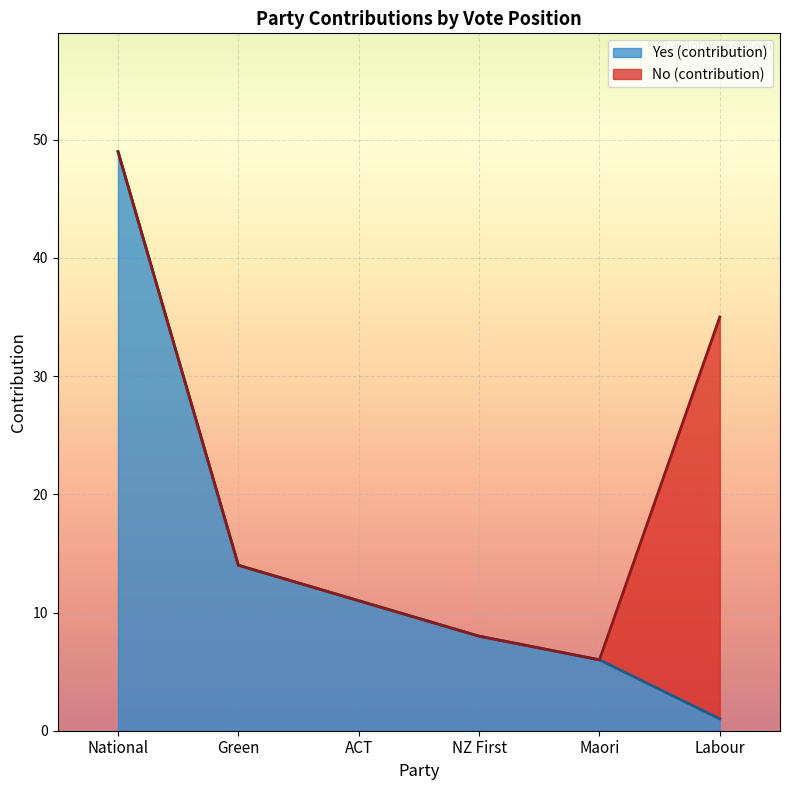

What is the ratio of the value at Green to the value at NZ First?

1.8